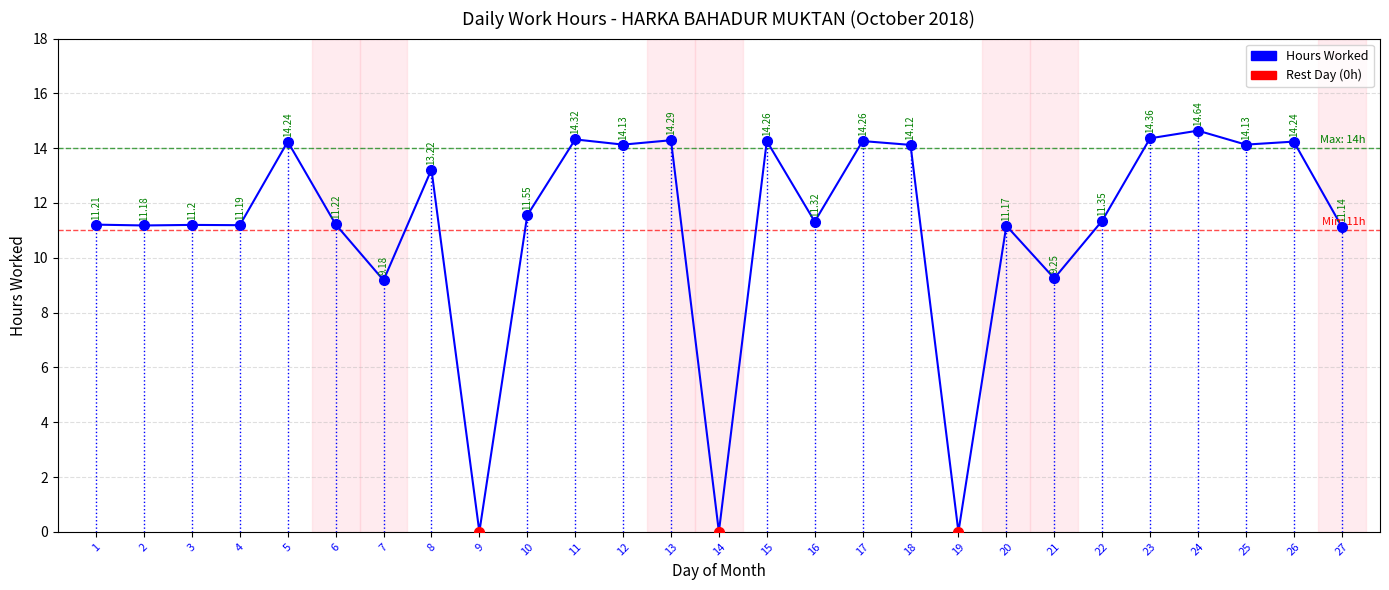

Is it true that the value at 7 is 9.2?

True